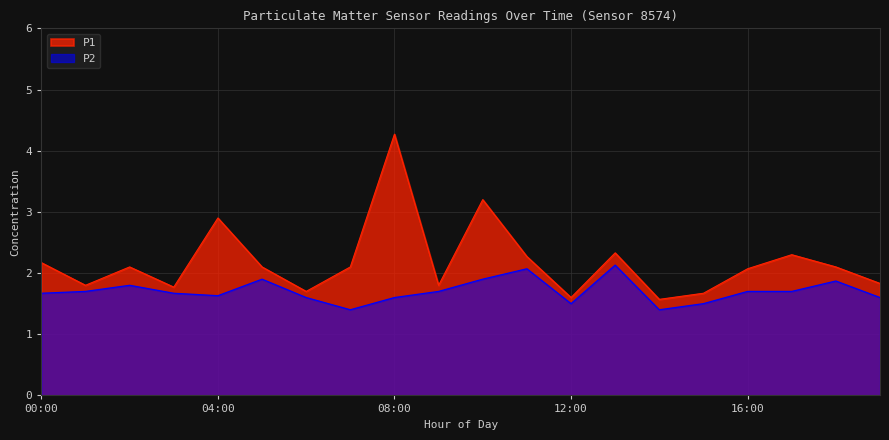

What is the difference between the P1 values at 19:00 and 14:00?

0.3